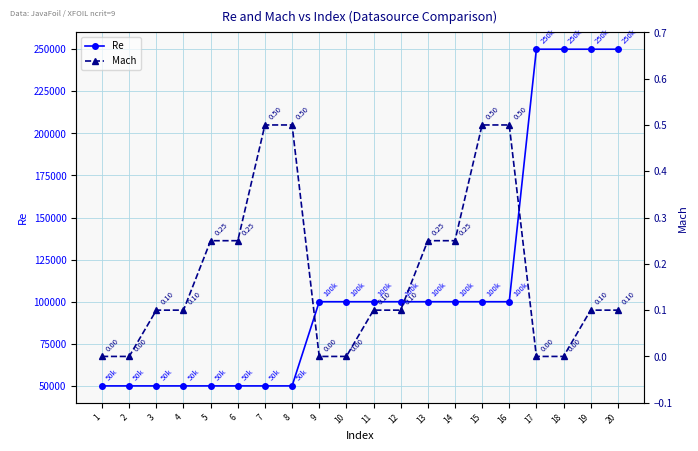

Rank the series at 7 from highest to lowest value.

Re, Mach